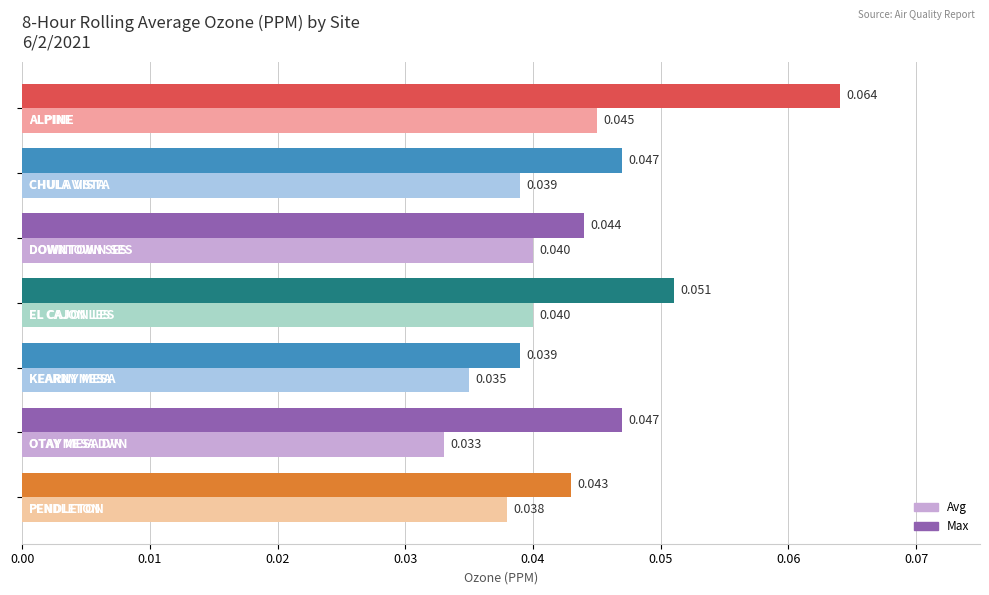

Rank the series by their maximum value, from lowest to highest.

Avg, Max